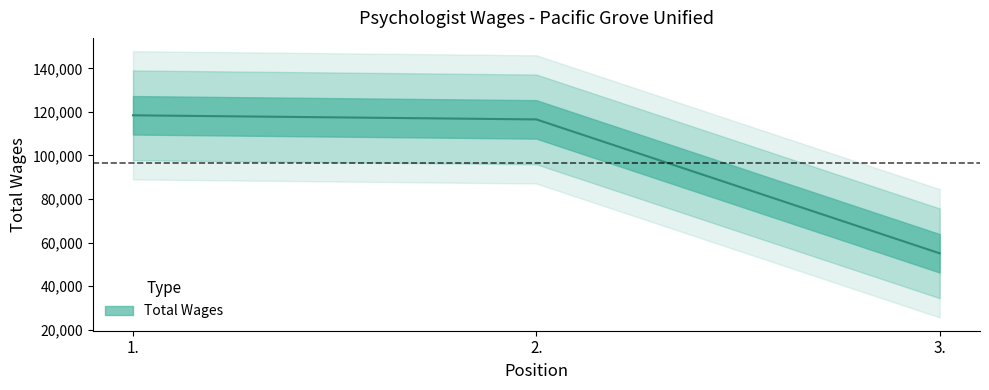

How many lines are shown in the chart?

1